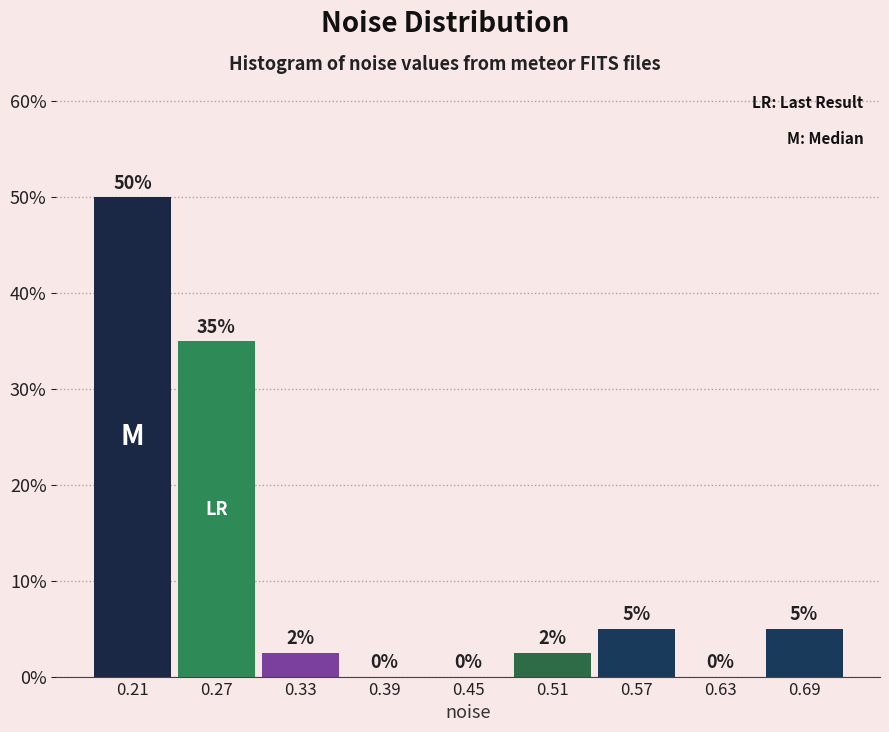

Over which range of the x-axis is the bar tallest?

0.18 to 0.24